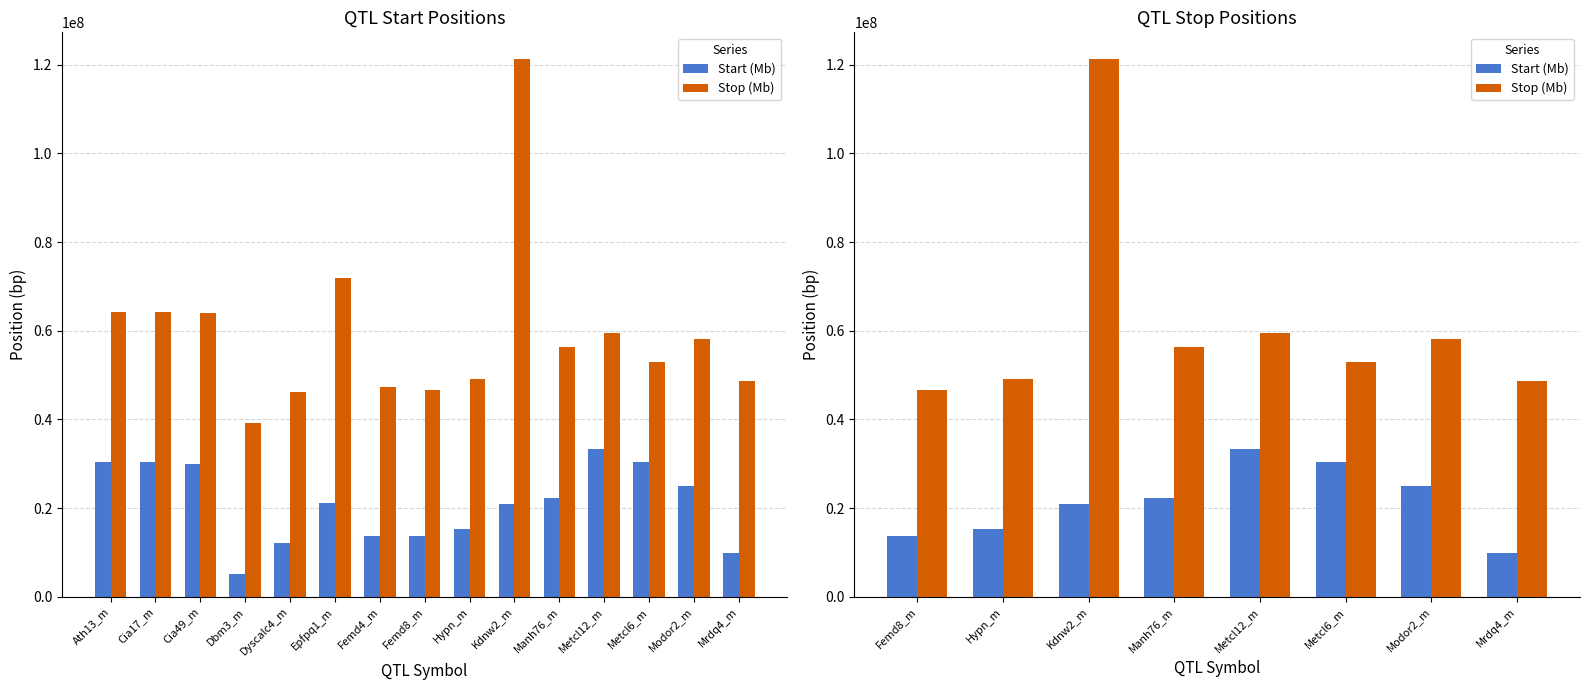

At how many categories does at least one series exceed 16487783?

8